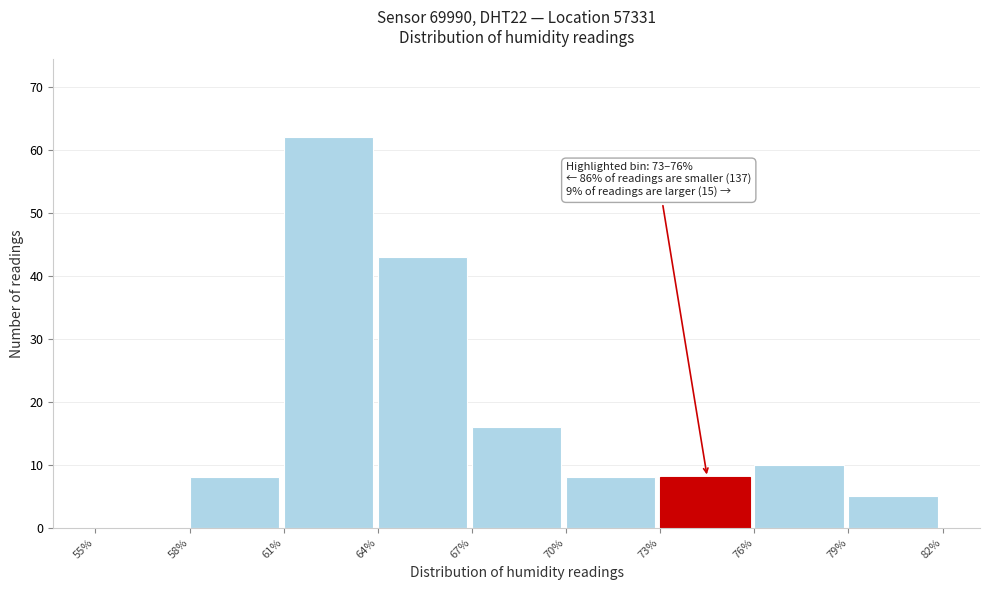

Which range on the x-axis has the tallest bar?

61% to 64%